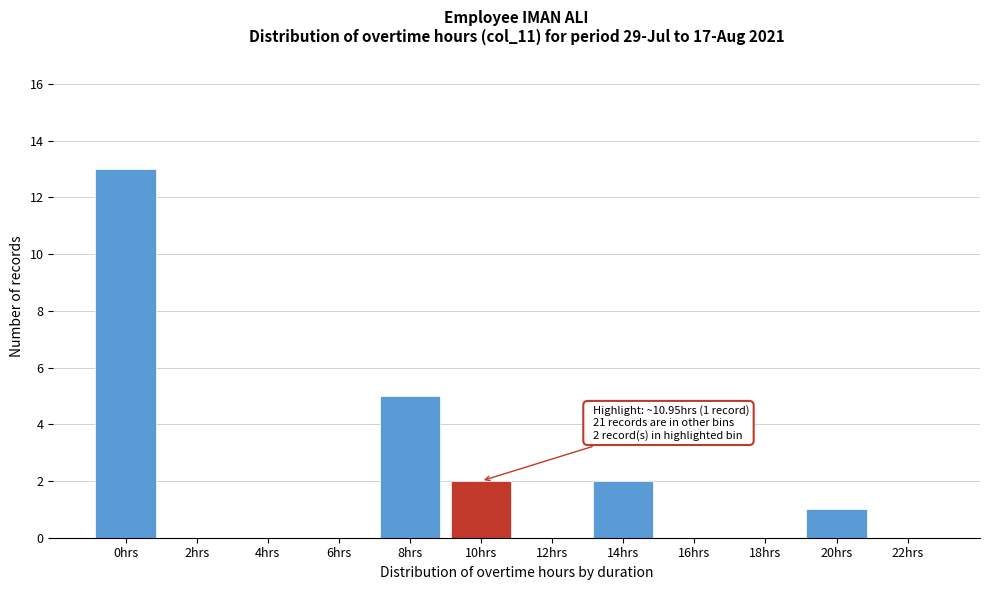

Reading right to left, extract all data points from this chart.

22hrs=0	20hrs=1	18hrs=0	16hrs=0	14hrs=2	12hrs=0	10hrs=2	8hrs=5	6hrs=0	4hrs=0	2hrs=0	0hrs=13